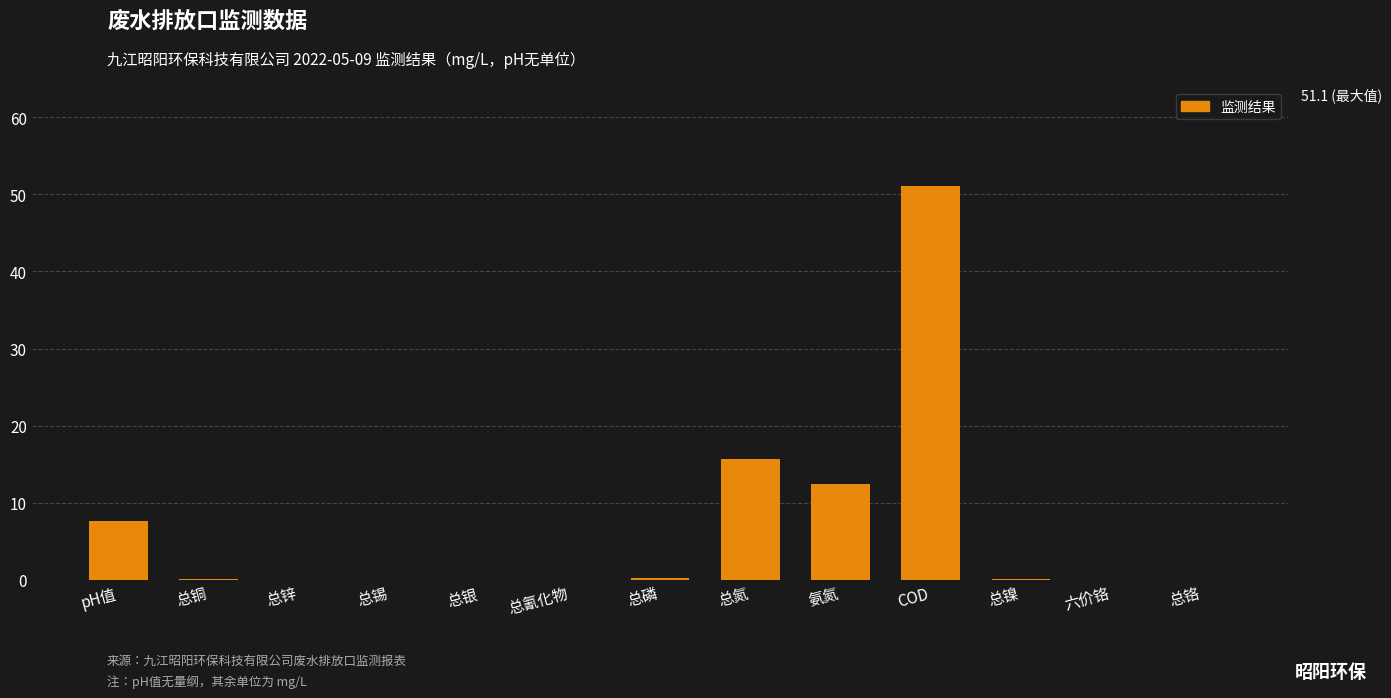

What is the sum of all values?

87.3